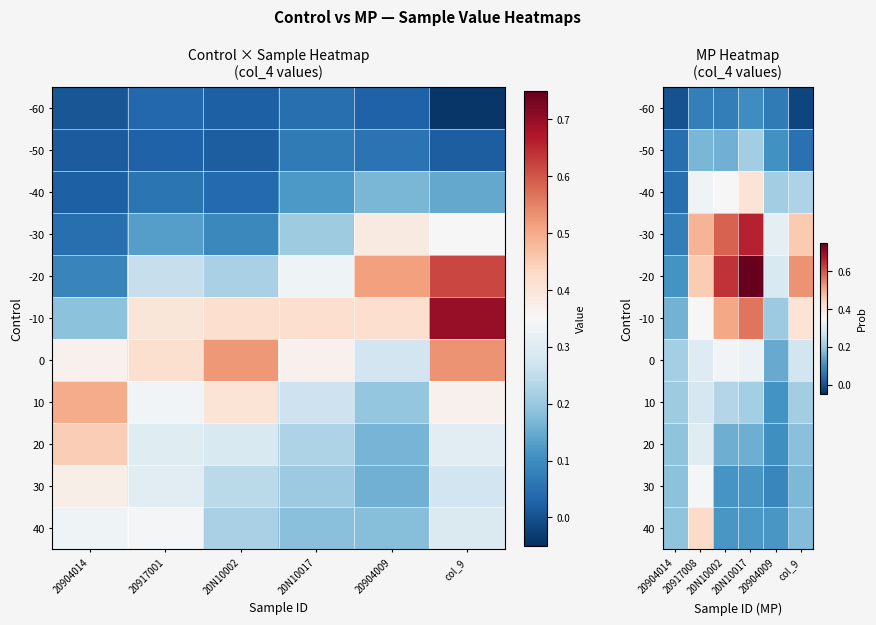

Which category has the highest value across all series?

20N10017